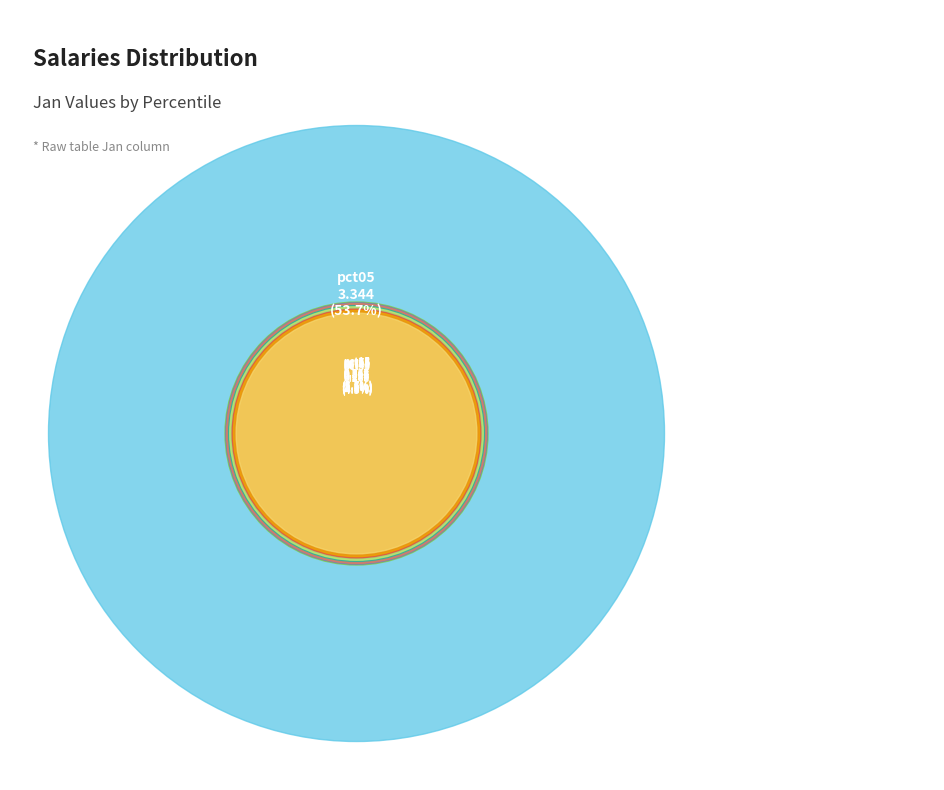

Which category accounts for the majority?

pct05